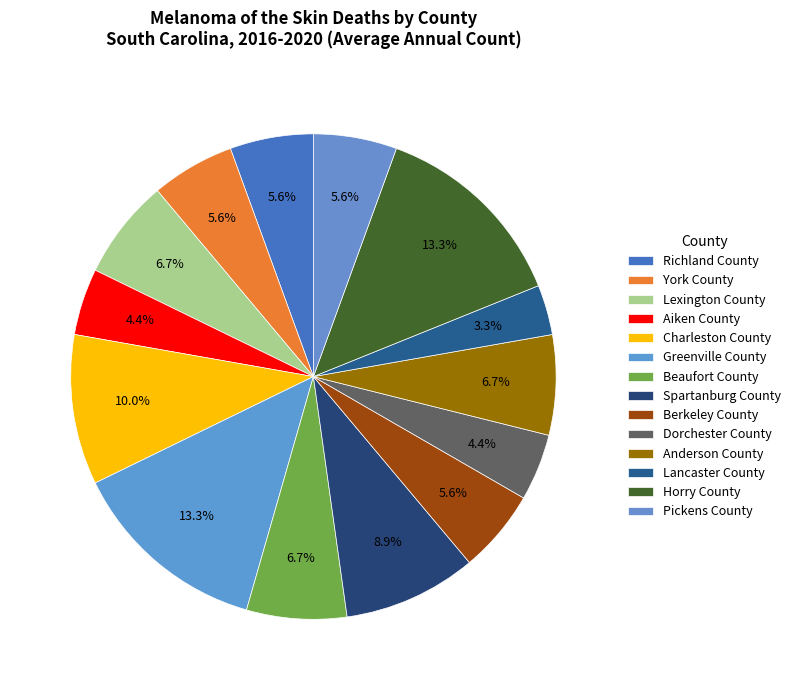

How many slices are in this pie chart?

14